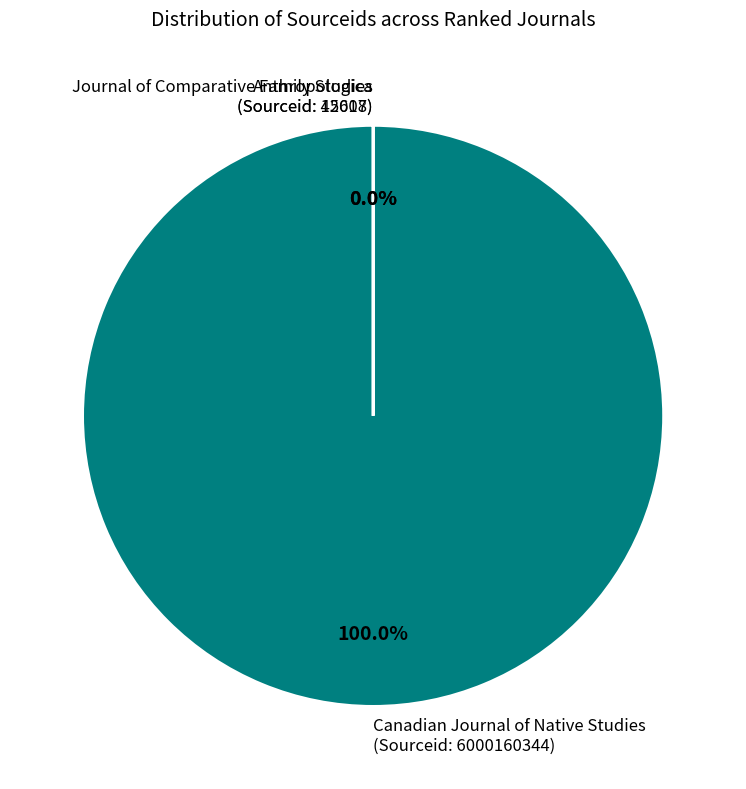

Is there any slice that represents more than half of the pie?

Yes